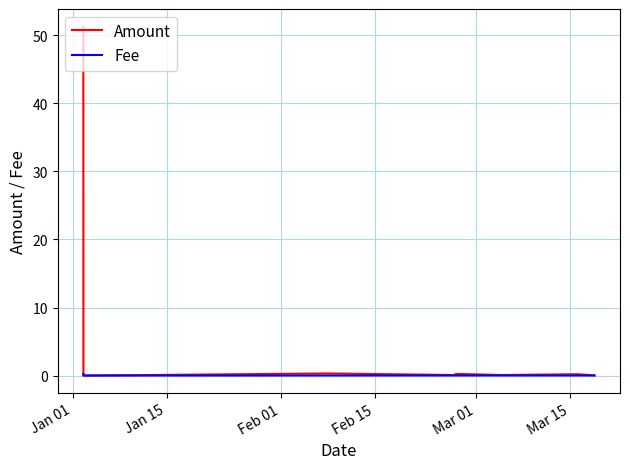

Which series has the largest total across all categories?

Amount